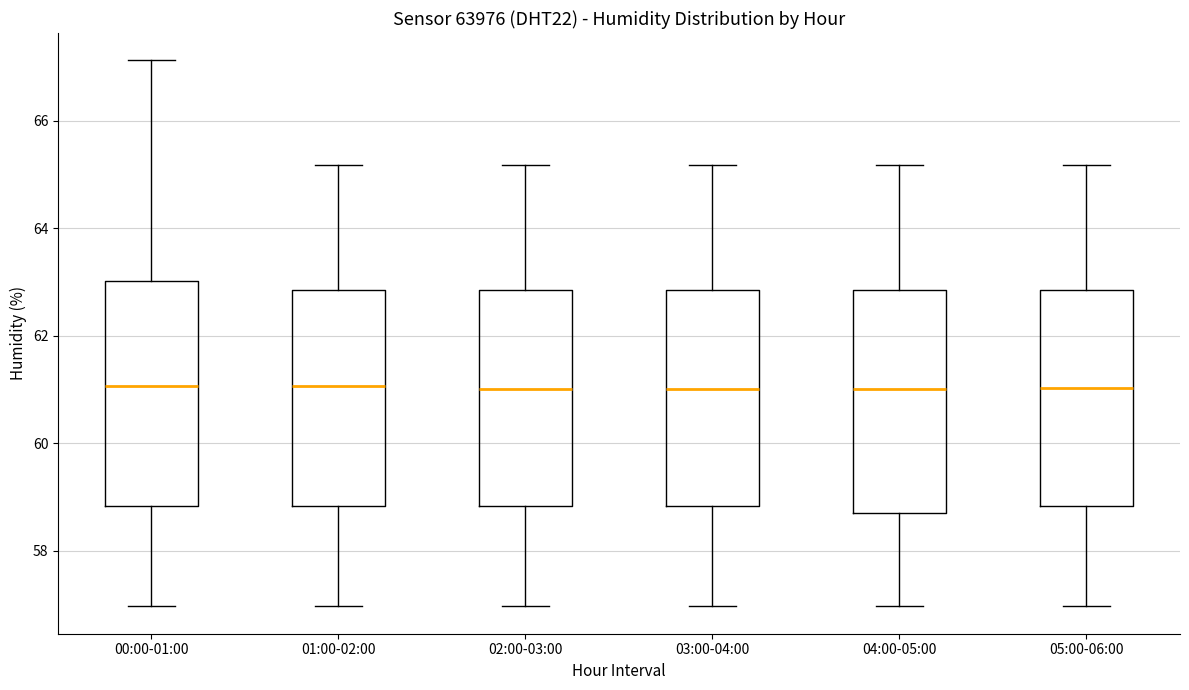

Where is the lower edge of the box for 04:00-05:00 on the y-axis? The values are not printed on the chart, so give them approximately, as read against the axis.

58.8